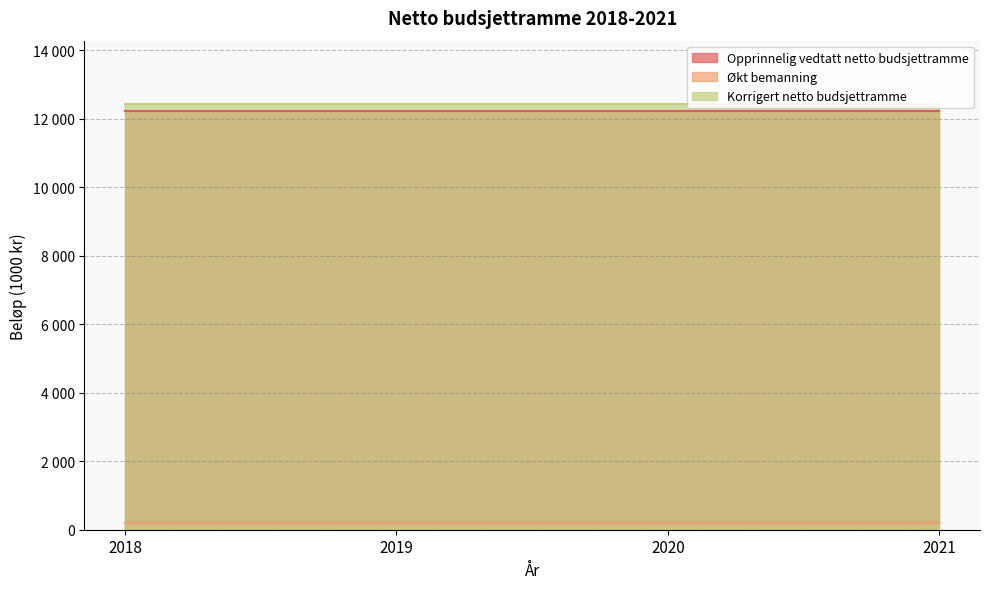

True or false: Opprinnelig vedtatt netto budsjettramme and Økt bemanning intersect in this chart.

False